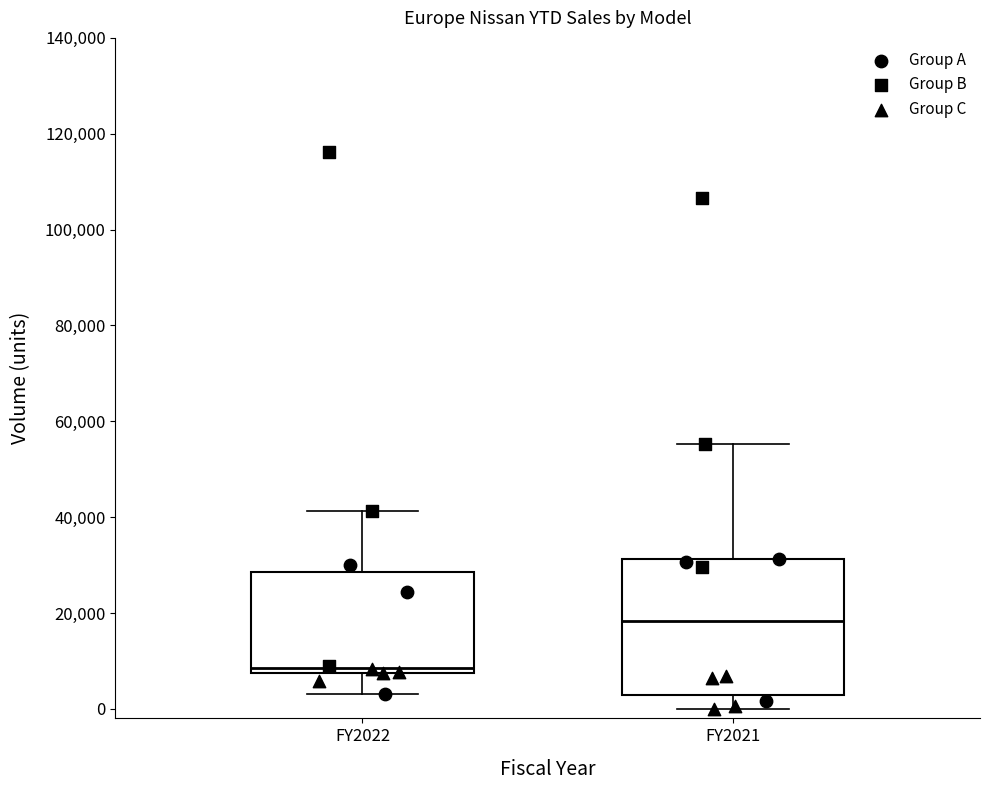

Reading left to right, transcribe this box plot: for each box, give where its median line is, the range the box spans, and where its two whiskers end, as read against the y-axis. The values are not printed on the chart, so give them approximately, as read against the axis.

FY2022: median 8000 (just above the box's lower edge), box 8000 to 28000, whiskers 2000 to 42000
FY2021: median 18000, box 2000 to 32000, whiskers 0 to 56000